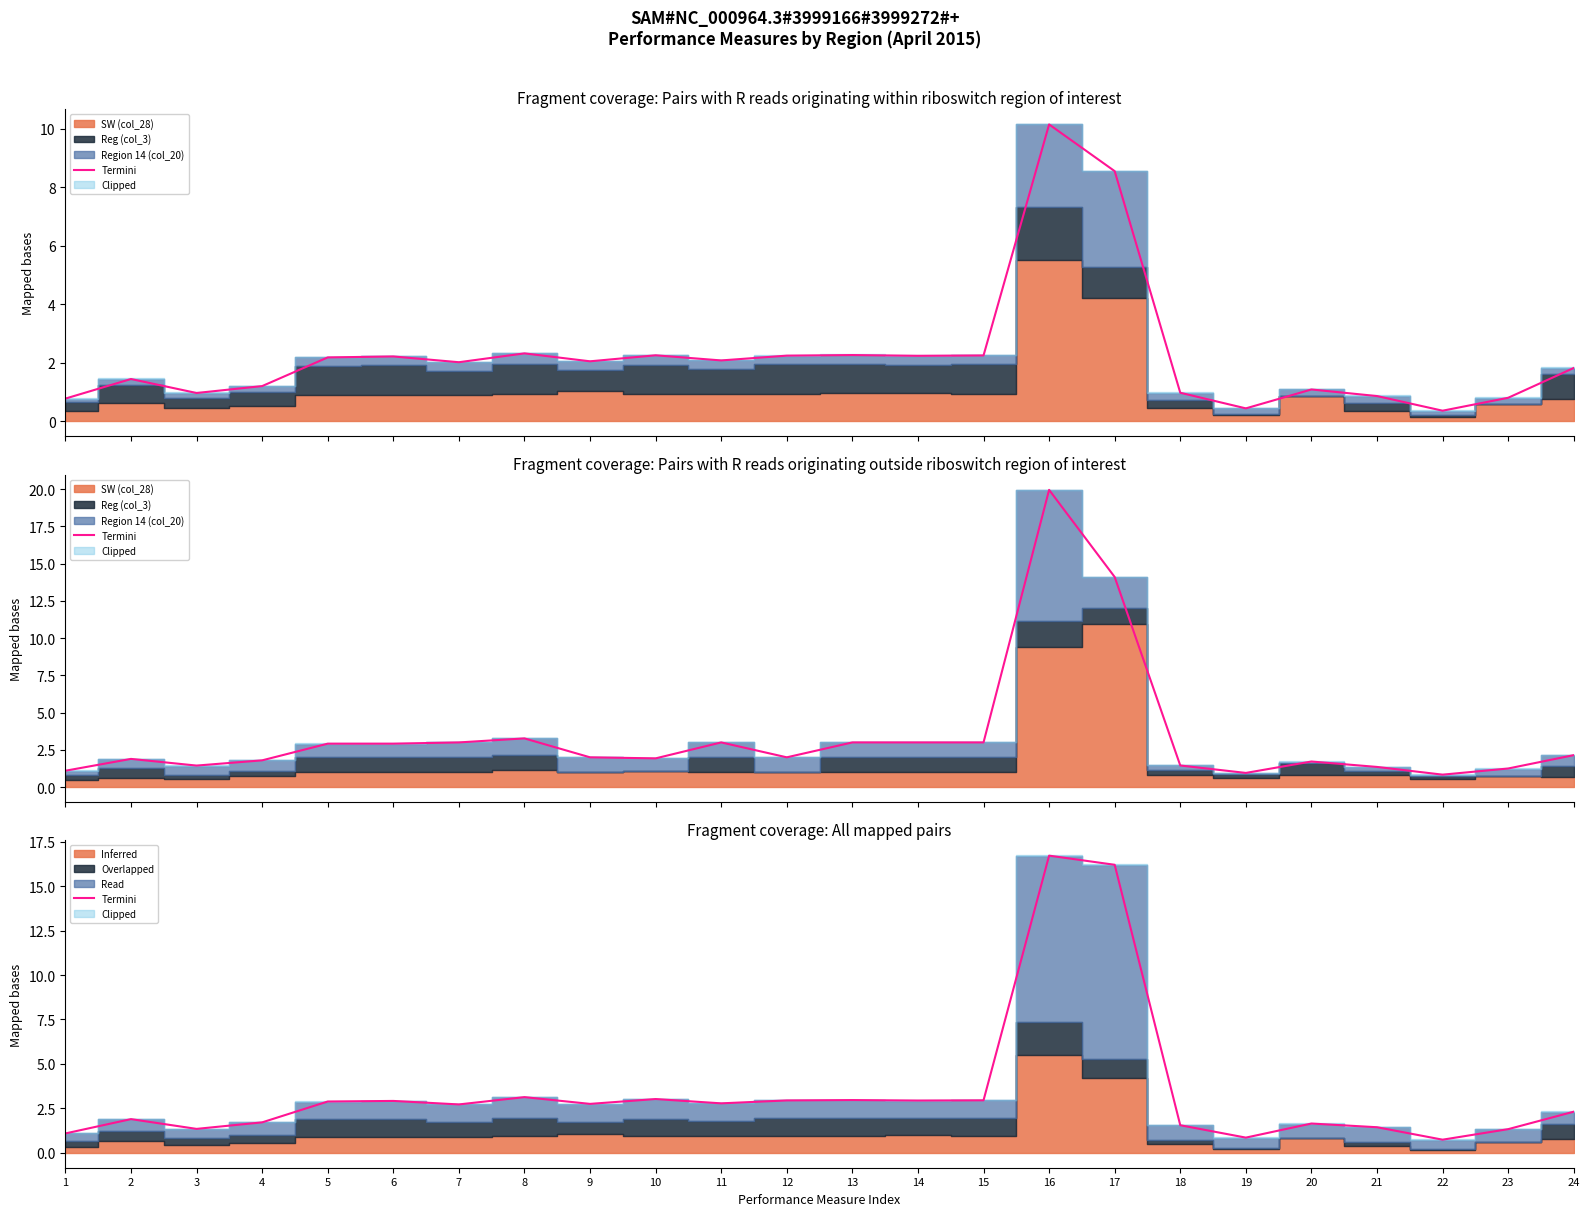

What value does the data have at 22?

0.7